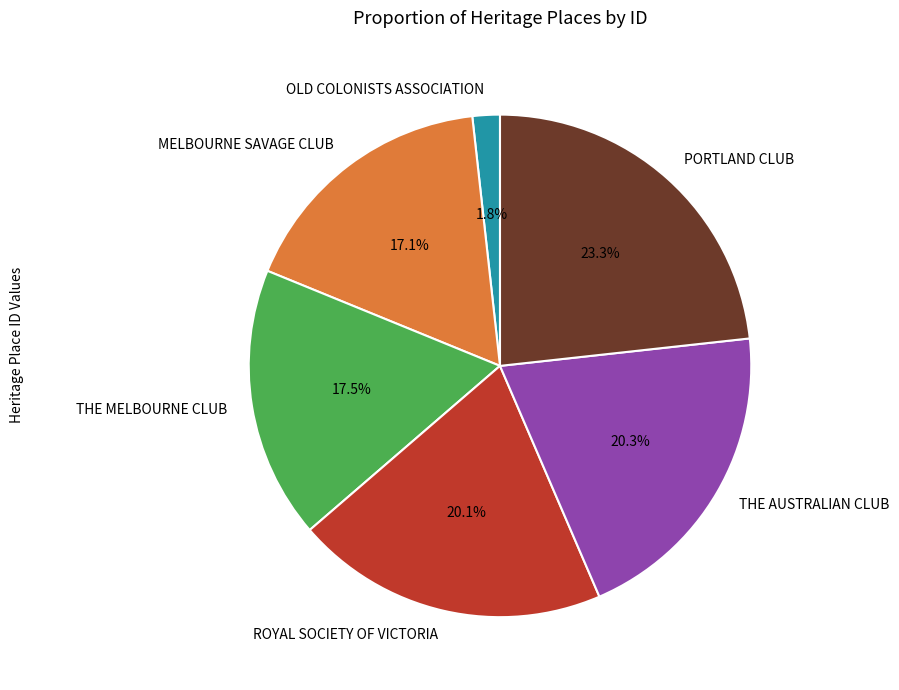

To the nearest percent, what is the difference between the OLD COLONISTS ASSOCIATION and MELBOURNE SAVAGE CLUB slice percentages?

15%